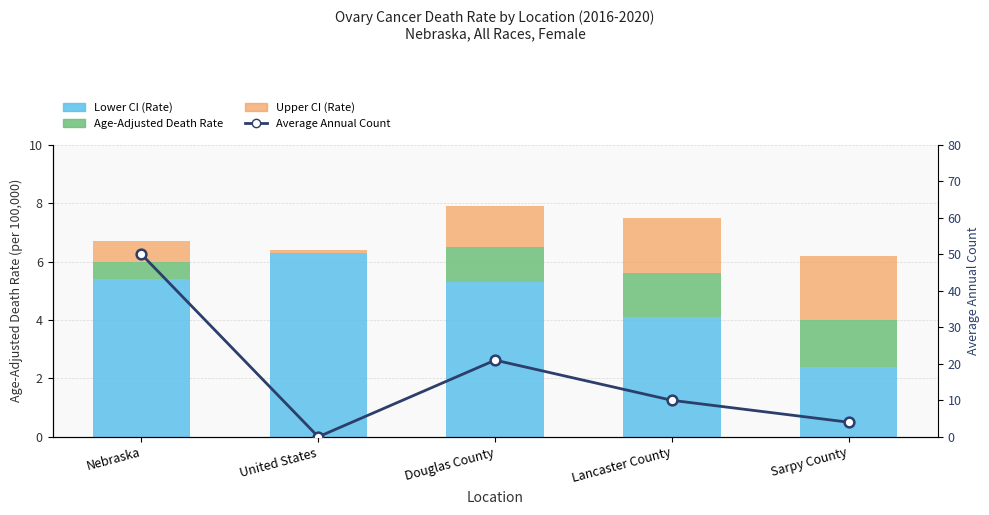

What is the maximum value shown in the chart?

50.0